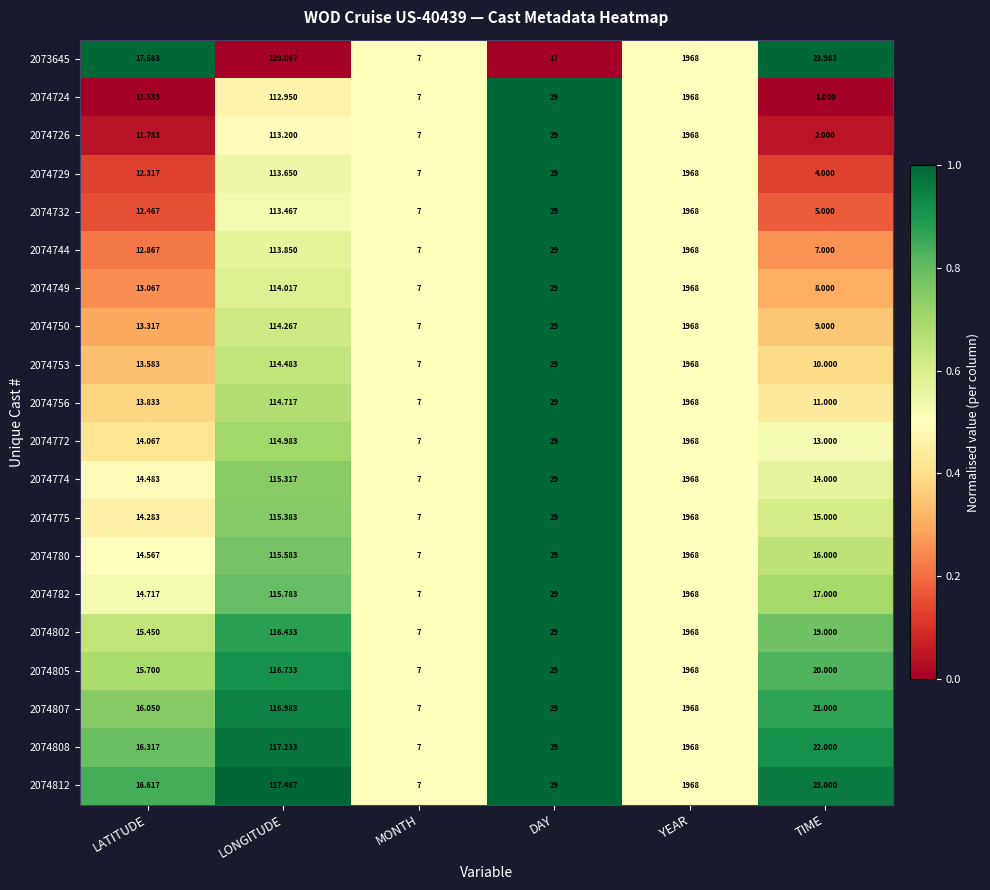

Where is 2074774 nearest to the value 987?

LONGITUDE